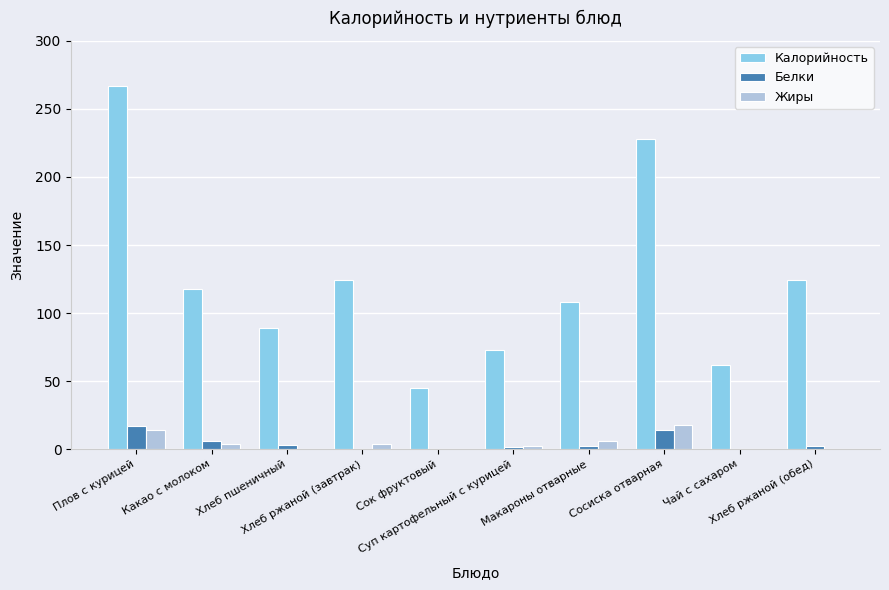

What is the highest value of the Калорийность series?

267.0